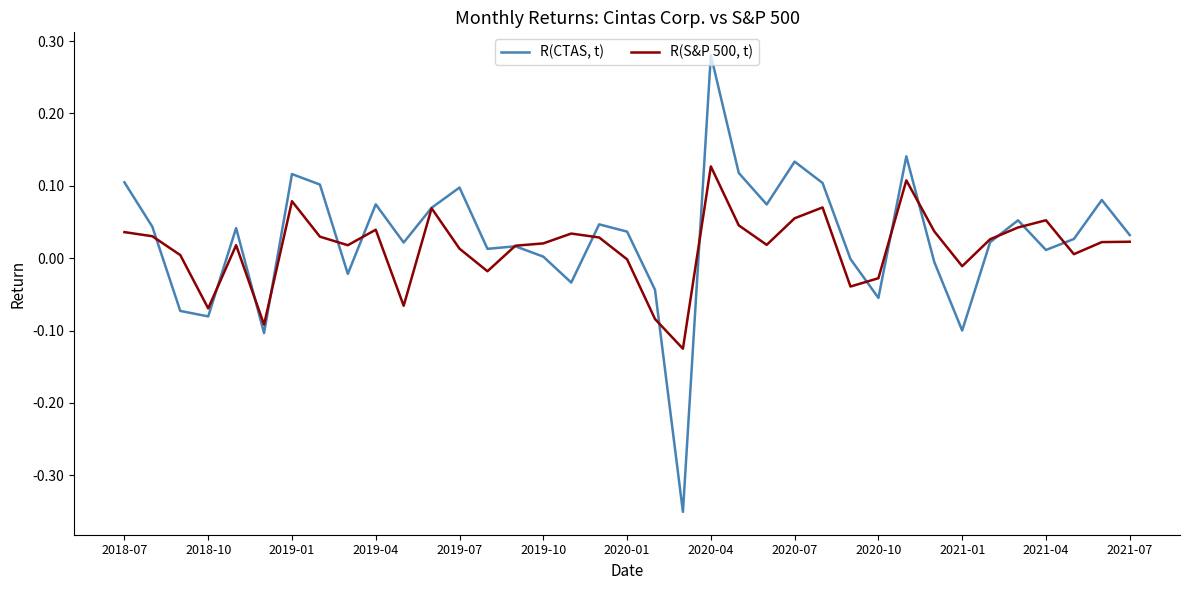

List the series in order of their overall mean, lowest first.

R(S&P 500, t), R(CTAS, t)